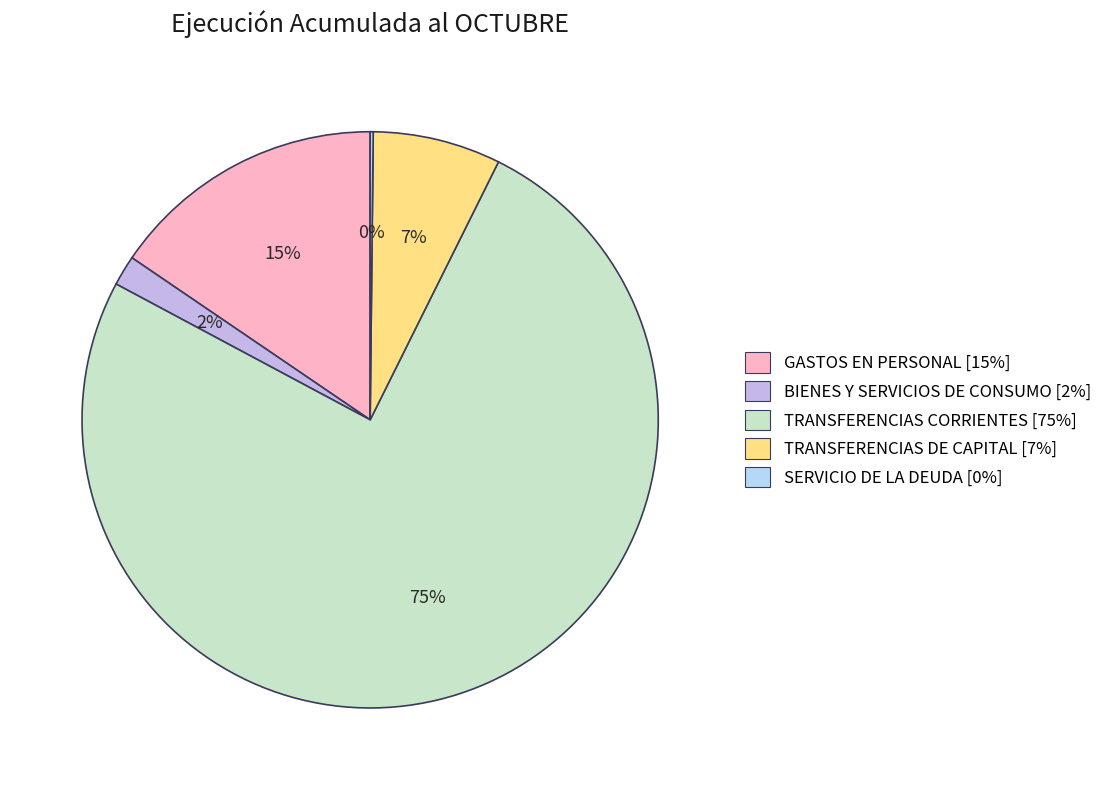

Is TRANSFERENCIAS DE CAPITAL [7%] the majority of the pie?

No